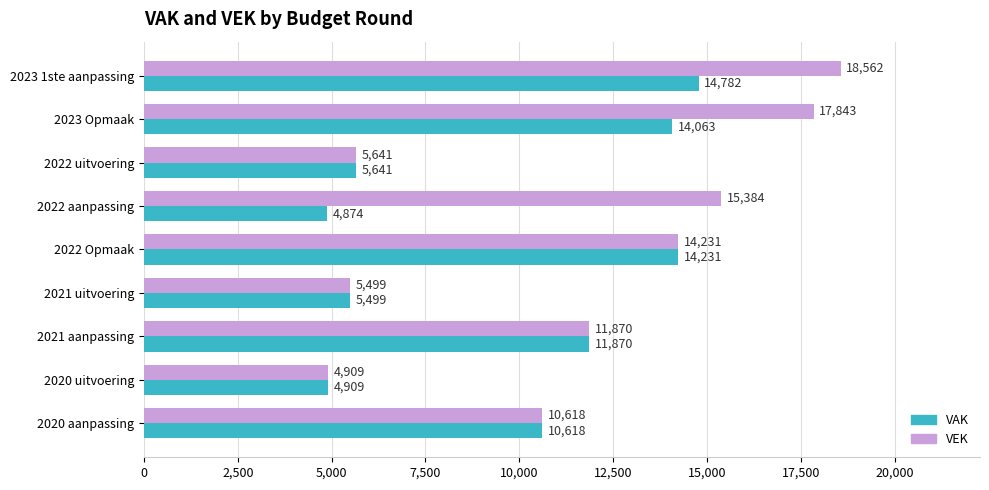

Count the number of categories in the chart.

9